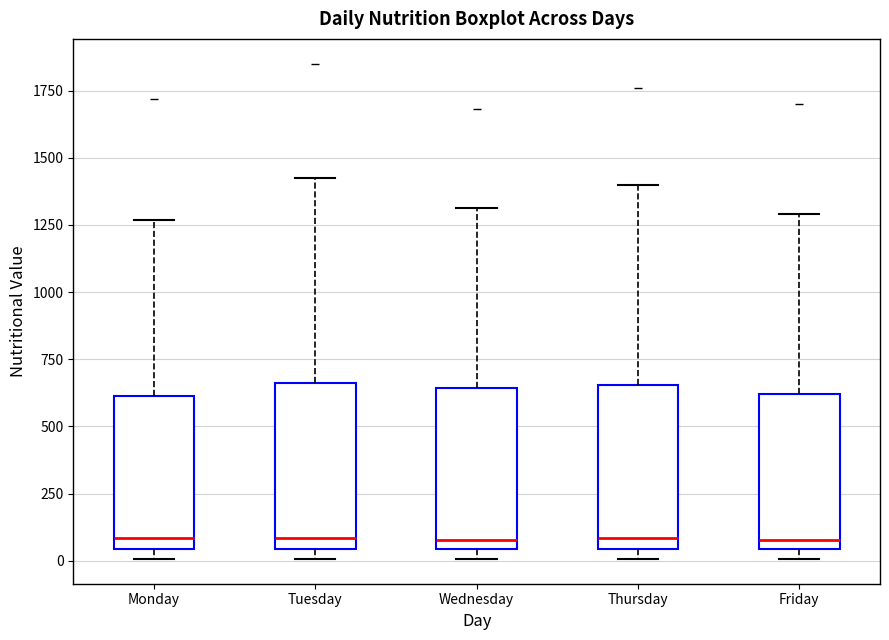

Where does the upper whisker of the box for Thursday end on the y-axis? The values are not printed on the chart, so give them approximately, as read against the axis.

1400